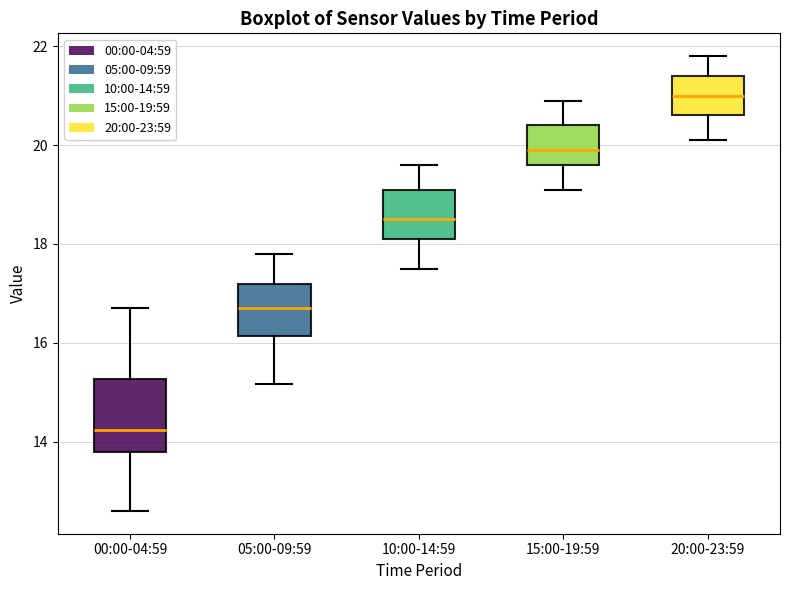

Where does the lower whisker of the box for 05:00-09:59 end on the y-axis? The values are not printed on the chart, so give them approximately, as read against the axis.

15.2